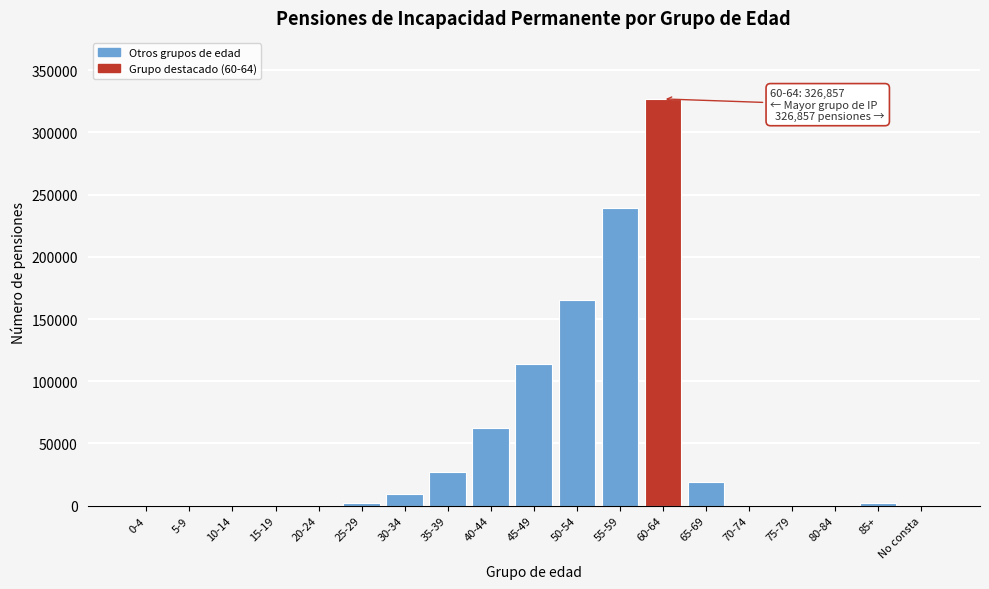

Is it true that the value at 45-49 is 114000?

True